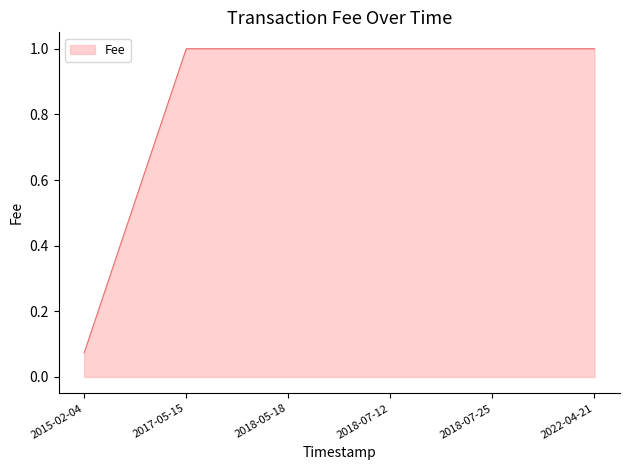

What is the average value?

0.8